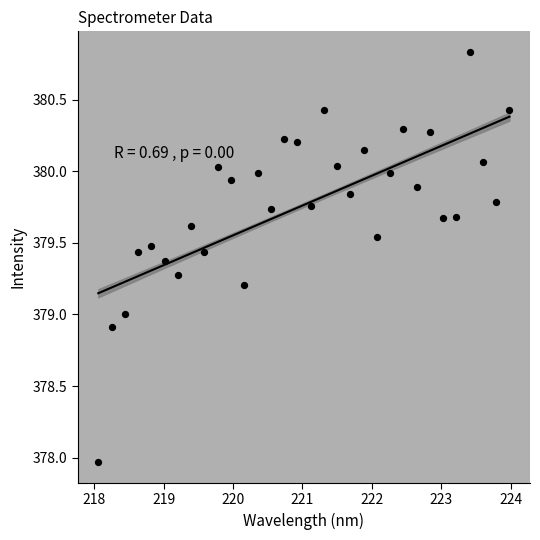

What is the range of Y values (max minus min)?

2.9